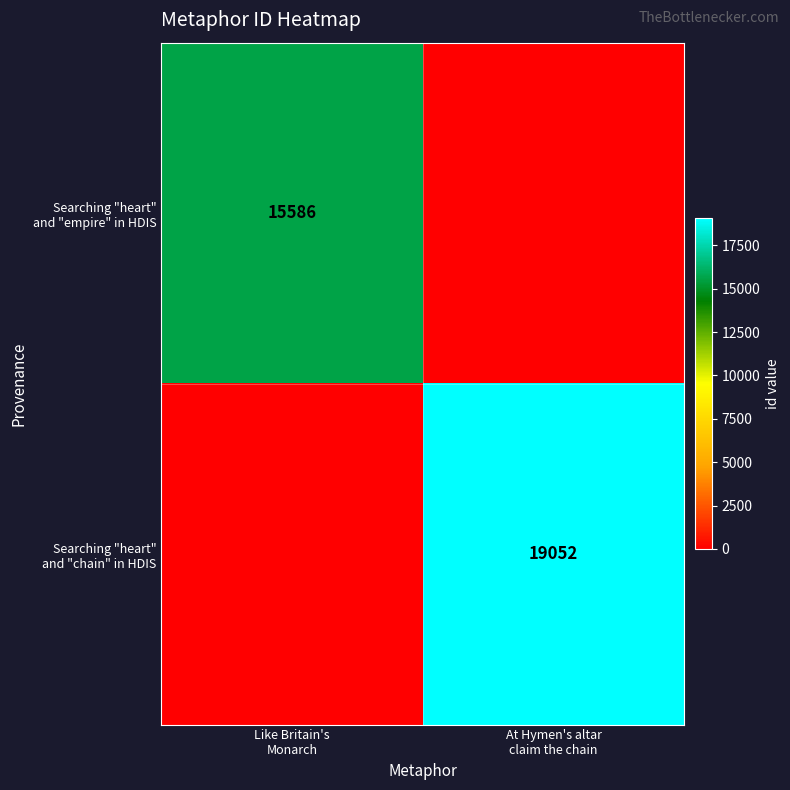

How many data points does each series have?

2